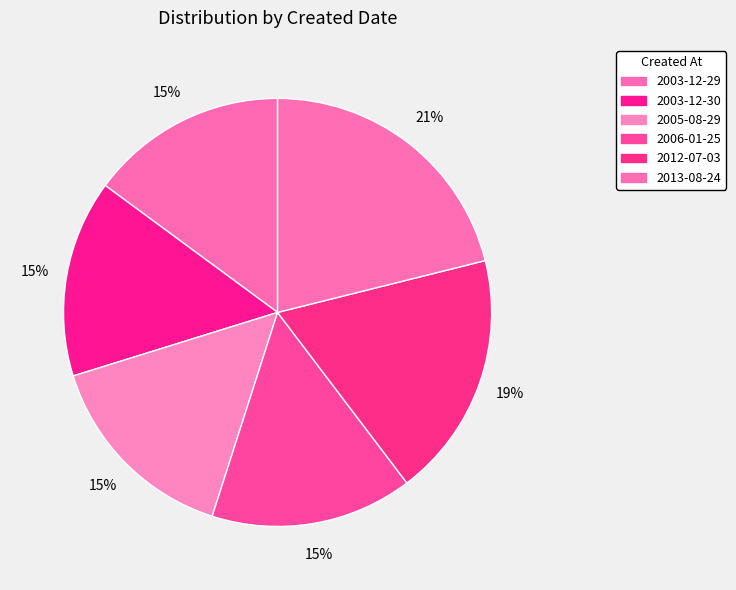

How many slices are in this pie chart?

6